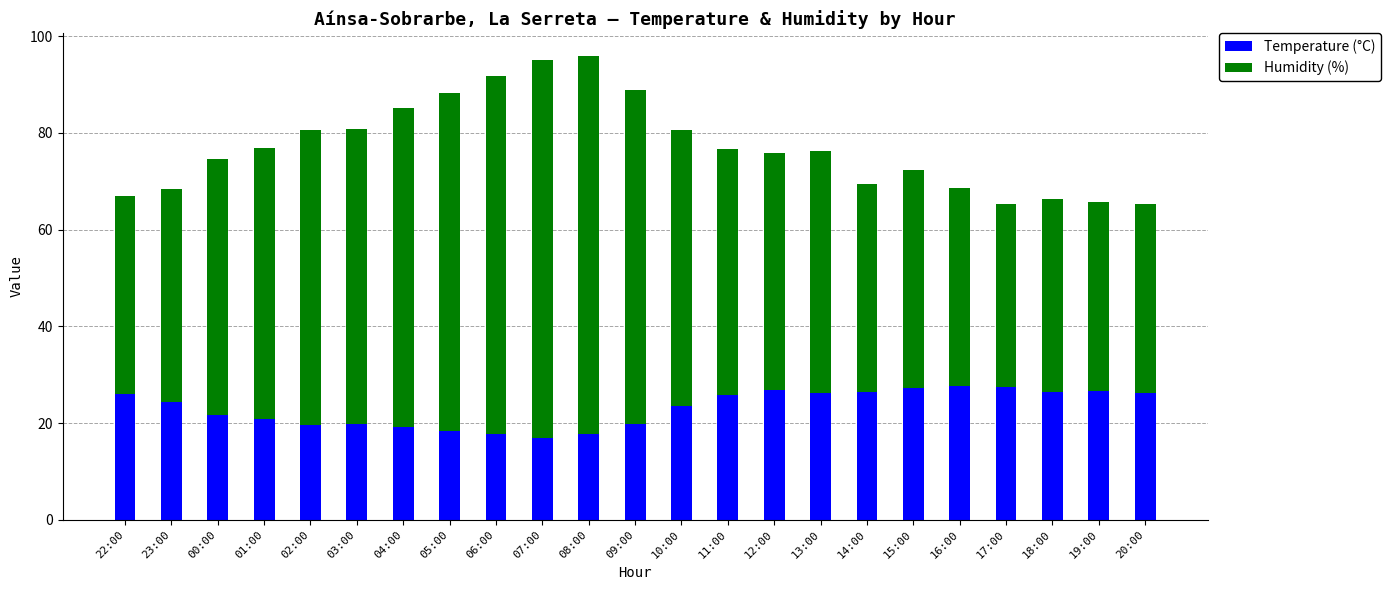

What is the average value of the Temperature (°C) series?

23.2